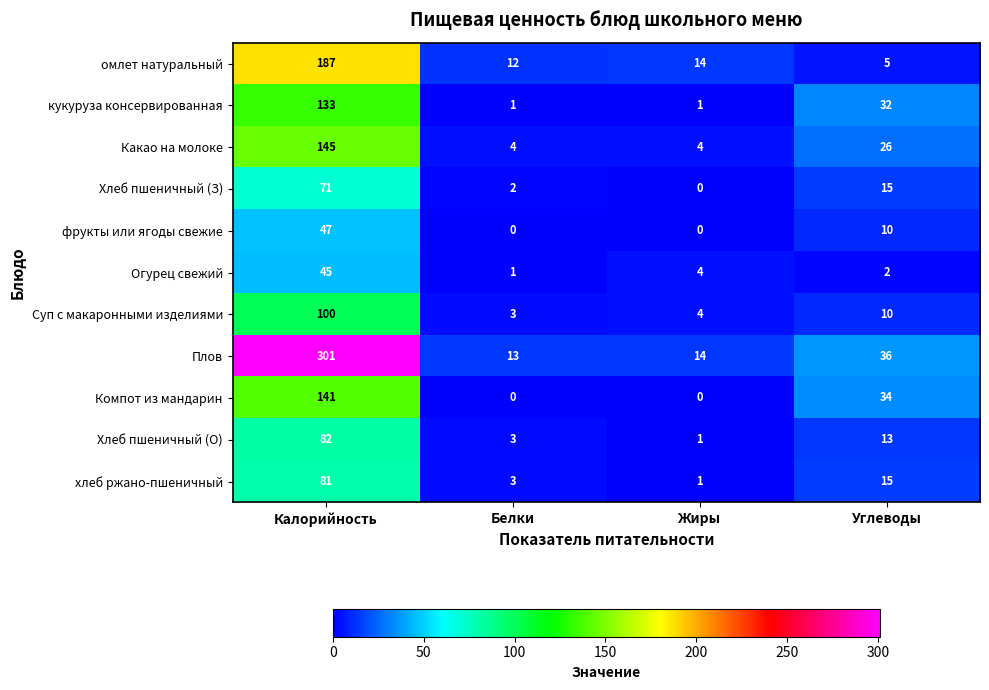

What is the sum of all Хлеб пшеничный (О) values?

99